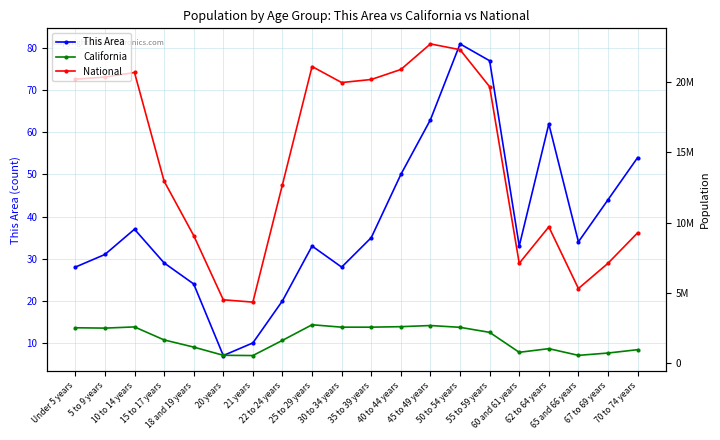

Between 40 to 44 years and 70 to 74 years, which series saw the biggest shift?

National